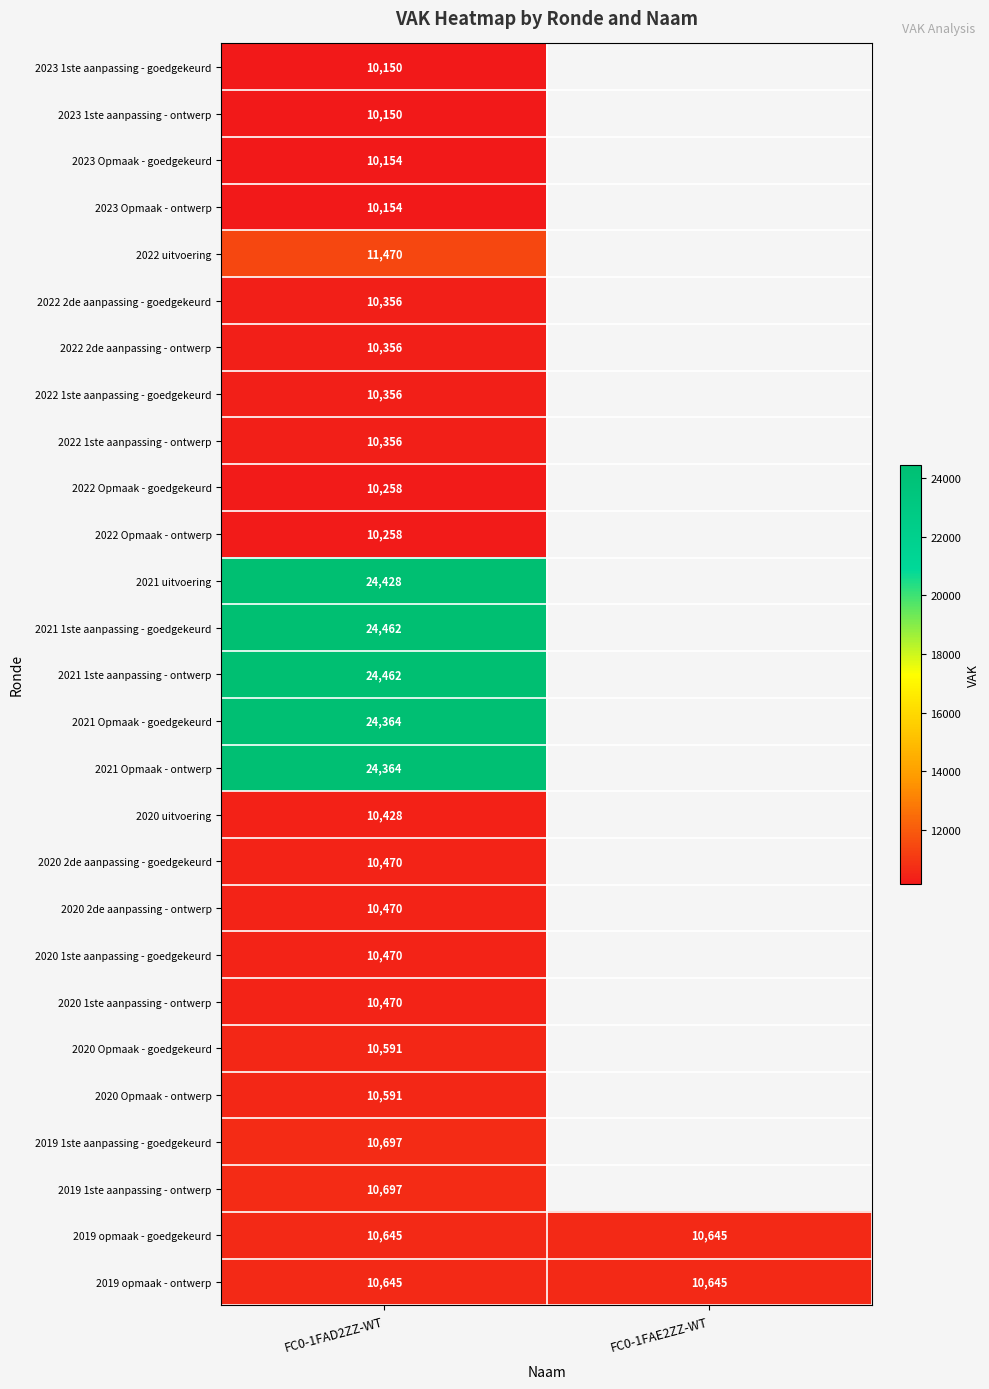

Is it true that 2022 2de aanpassing - goedgekeurd equals 4000 at FC0-1FAD2ZZ-WT?

False